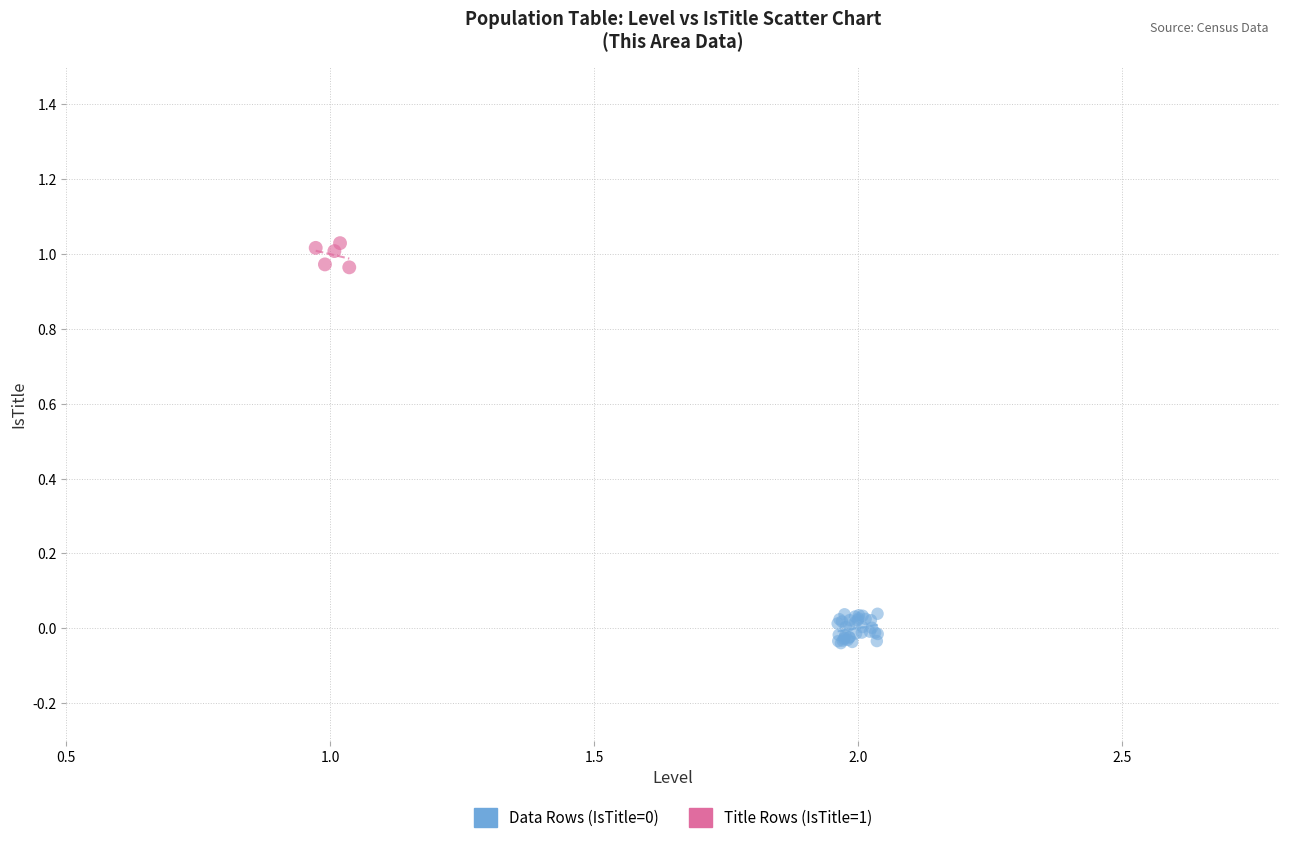

Which series reaches the maximum Y coordinate?

Title Rows (IsTitle=1)